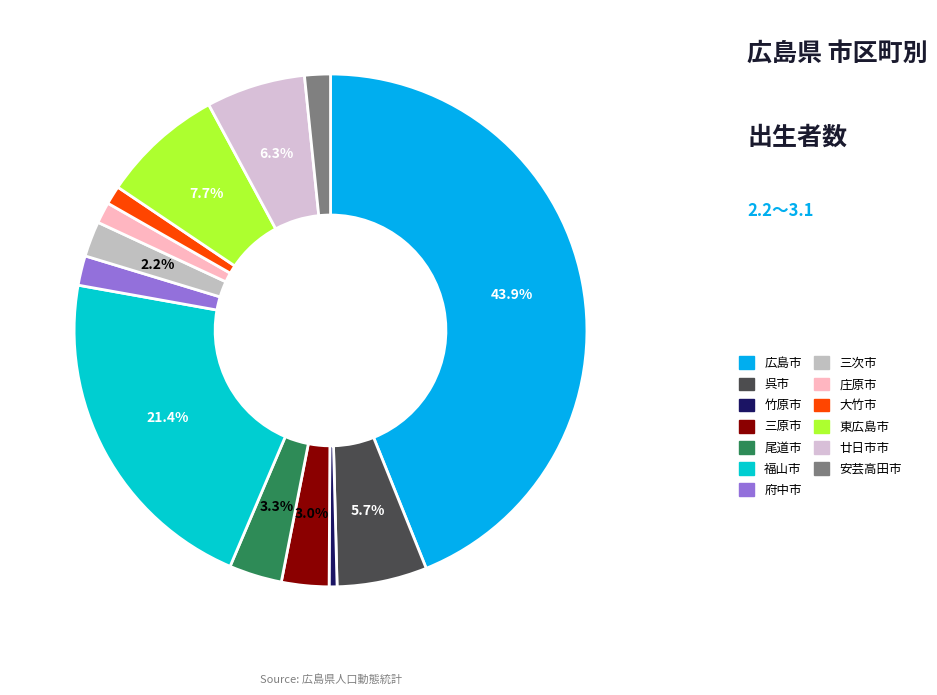

Rank the categories by value from lowest to highest.

竹原市, 大竹市, 庄原市, 安芸高田市, 府中市, 三次市, 三原市, 尾道市, 呉市, 廿日市市, 東広島市, 福山市, 広島市